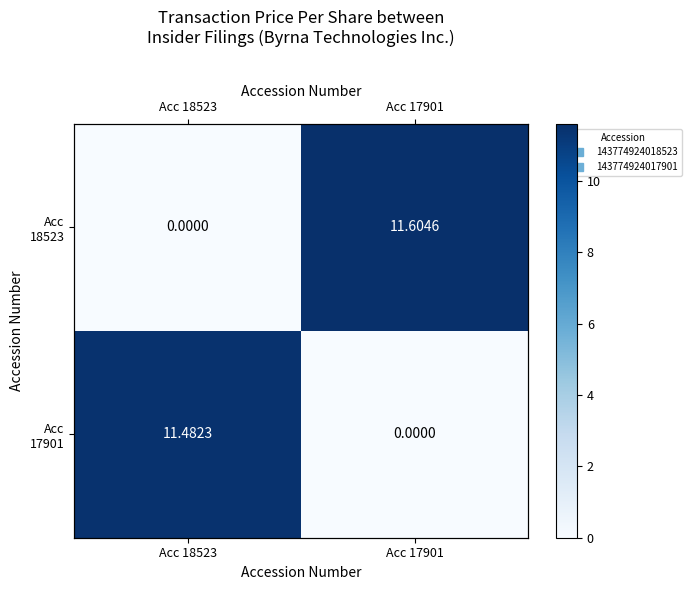

What is the difference between the Acc 17901 values at Acc 18523 and Acc 17901?

11.5